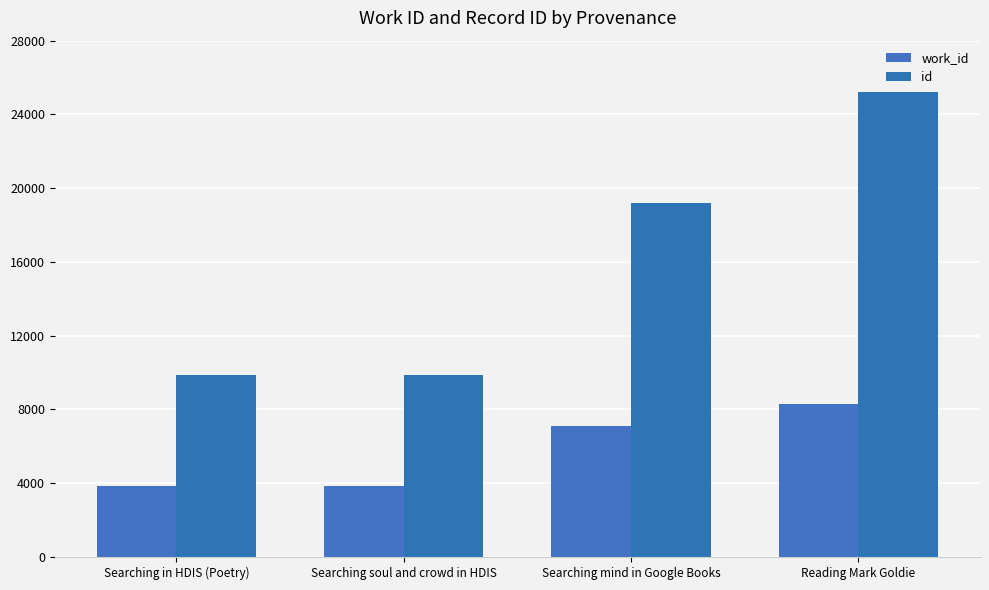

True or false: work_id has a value of 3834 at Searching in HDIS (Poetry).

True